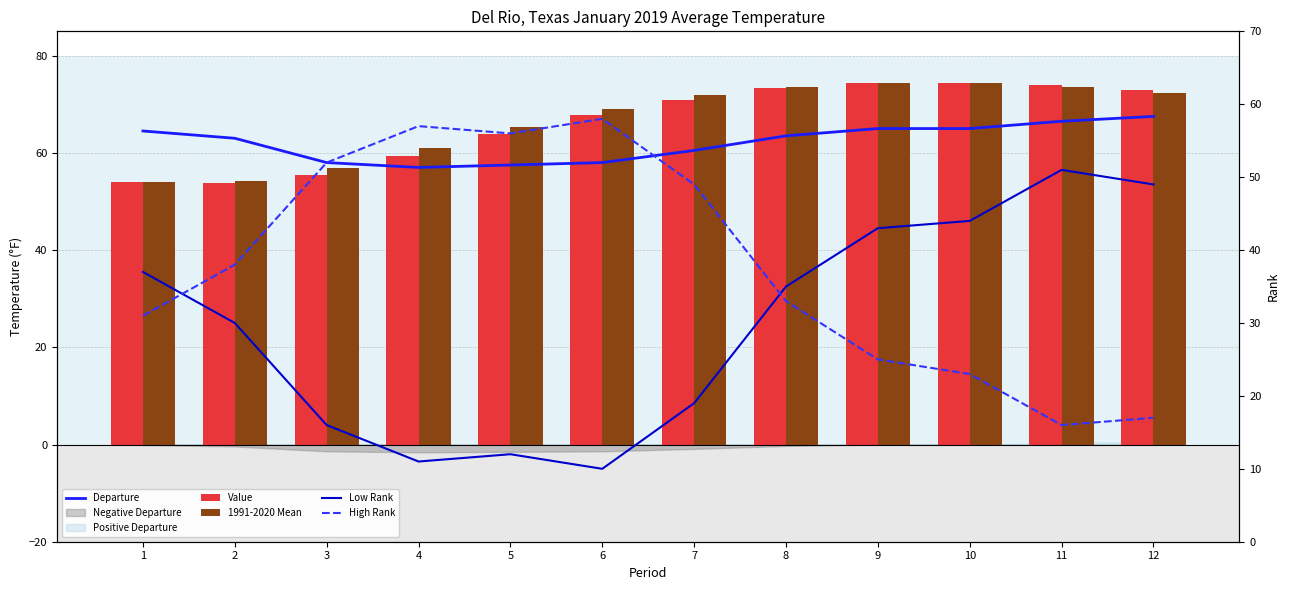

The value of High Rank at 3 is 52.0. True or false?

True